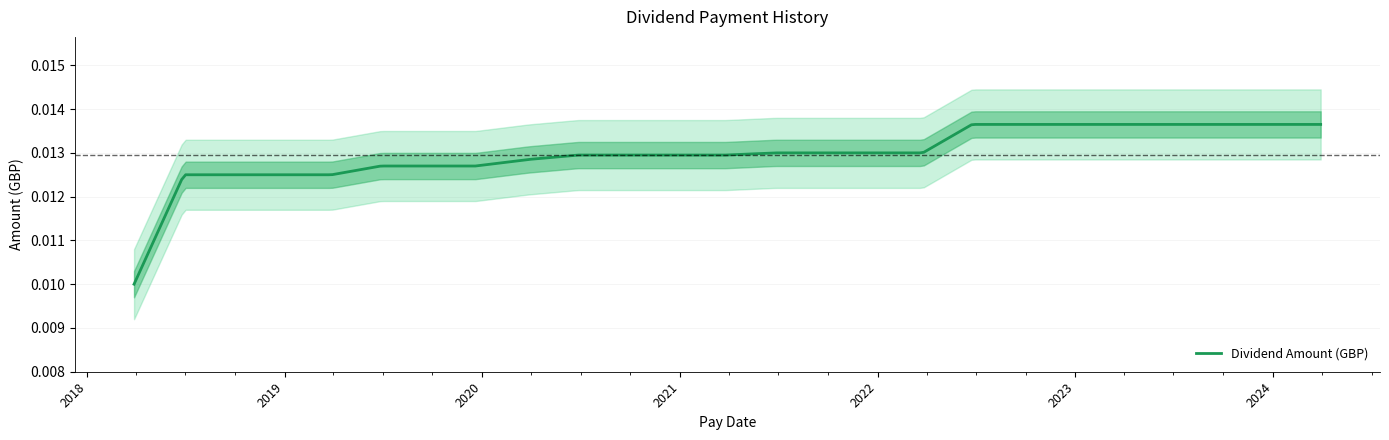

How many lines are shown in the chart?

1